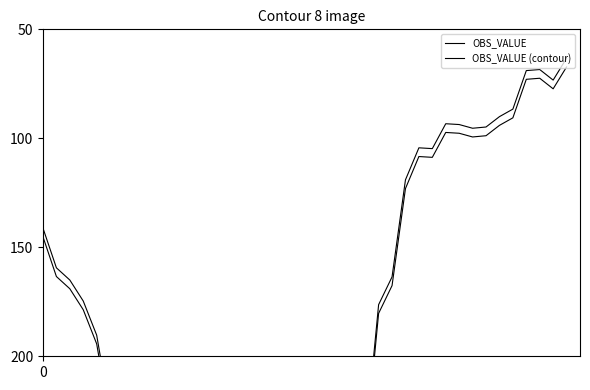

Is the value of OBS_VALUE at 2 greater than the value of OBS_VALUE (contour) at 33?

Yes